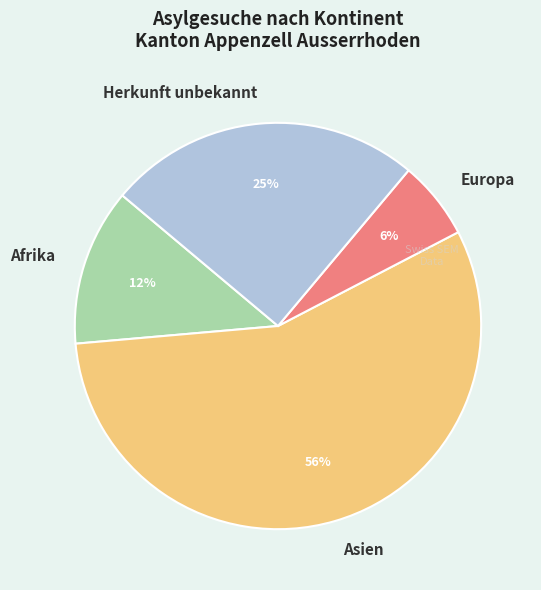

Does Europa account for over 50% of the chart?

No